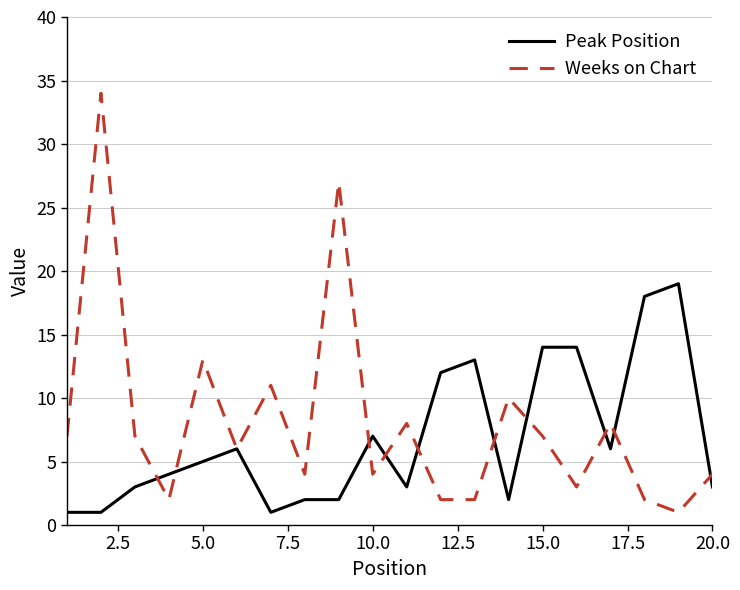

What is the greatest value displayed?

34